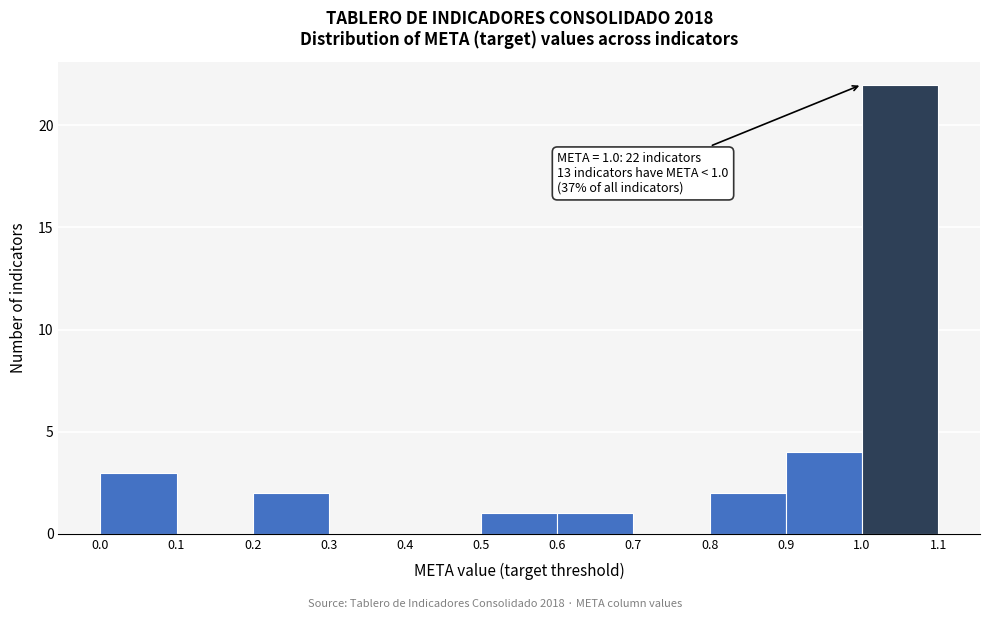

Over which range of the x-axis is the bar tallest?

1.0 to 1.1